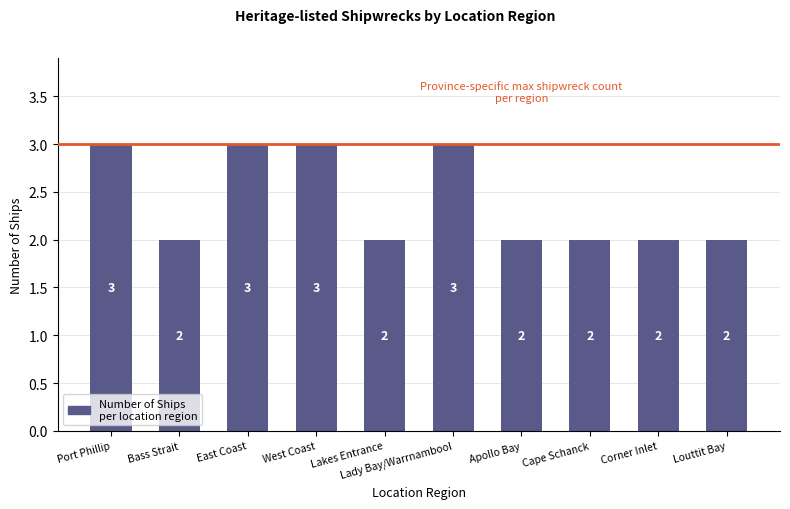

Count the number of data series in this chart.

1